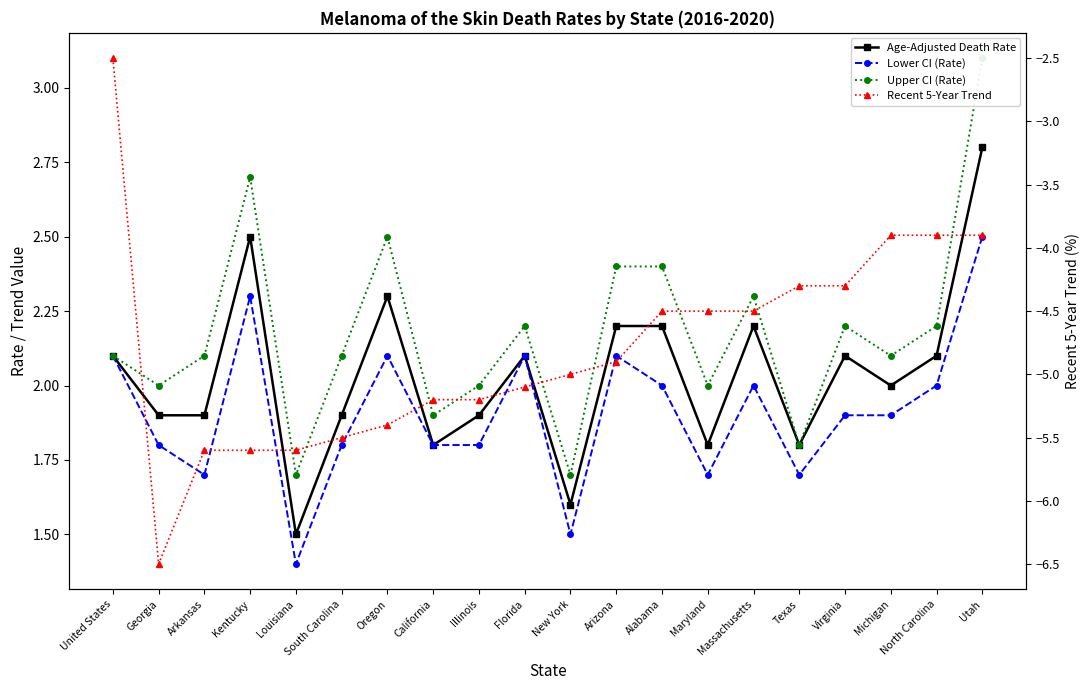

What is the approximate value of Recent 5-Year Trend at Utah?

-3.9